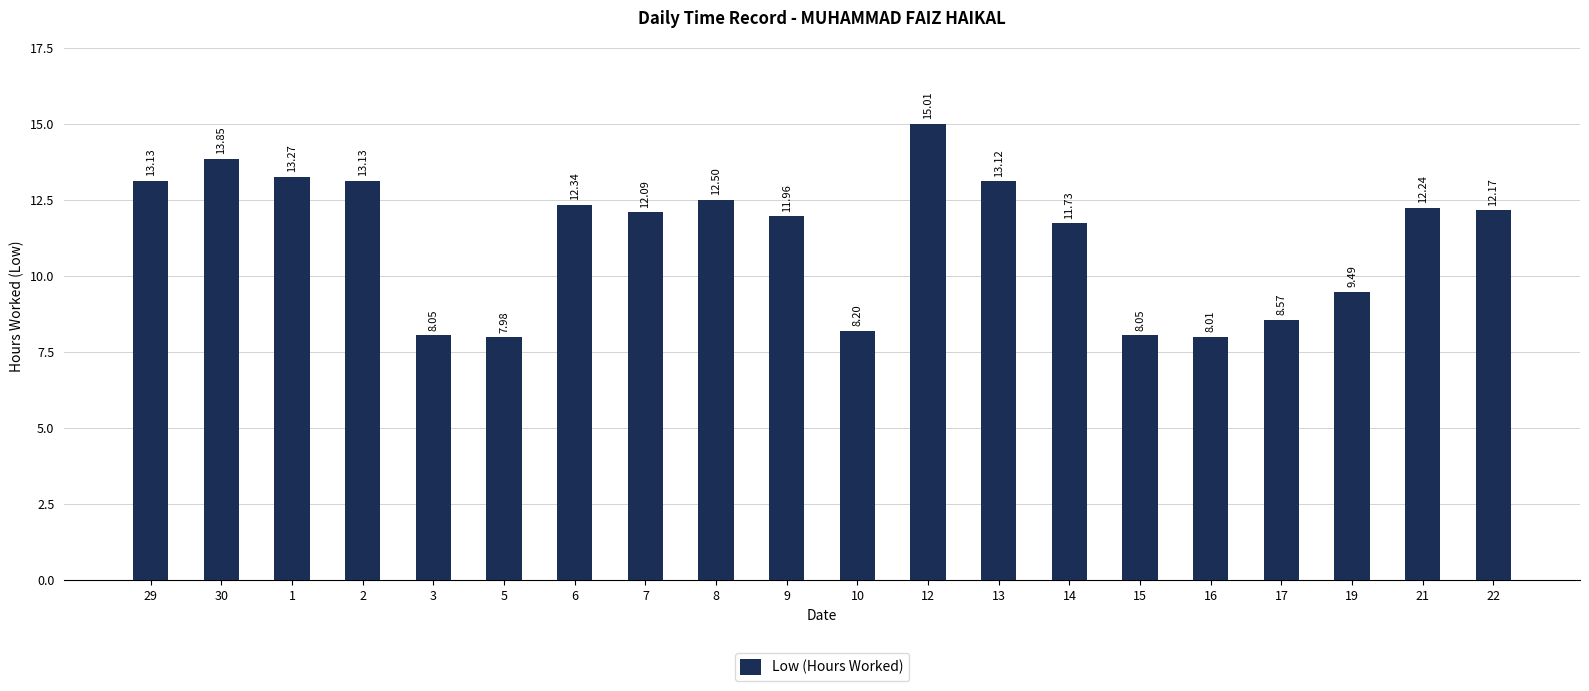

What is the maximum value shown in the chart?

15.0